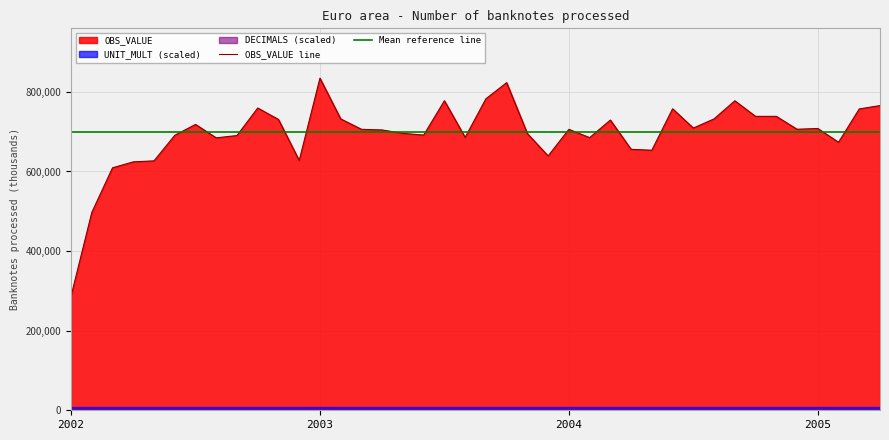

What is the minimum value for OBS_VALUE line?

286735.1